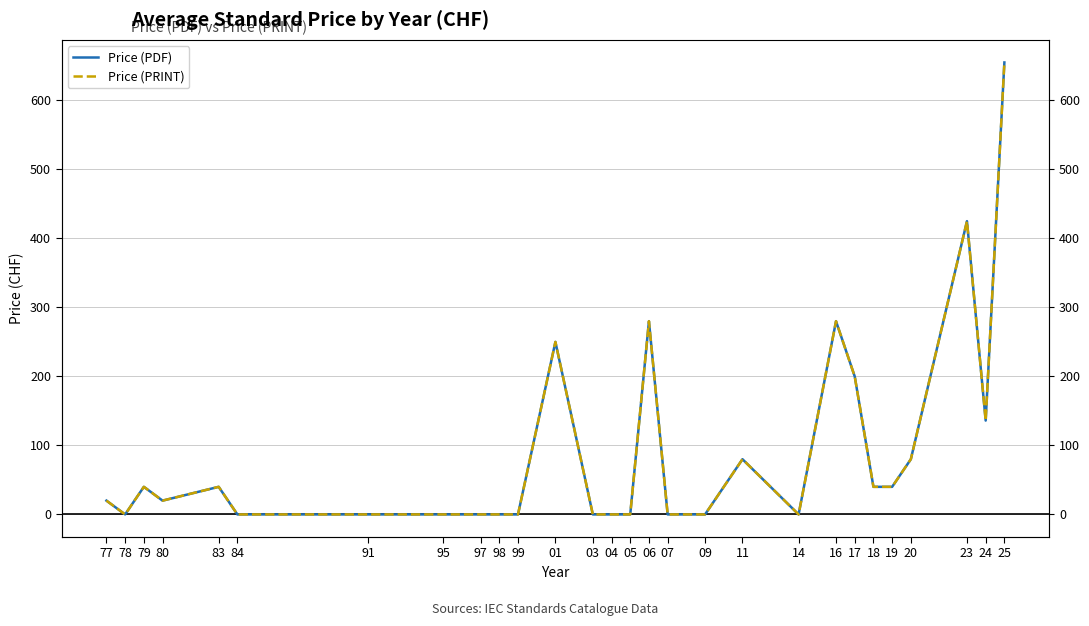

True or false: Price (PRINT) and Price (PDF) cross at least once.

False